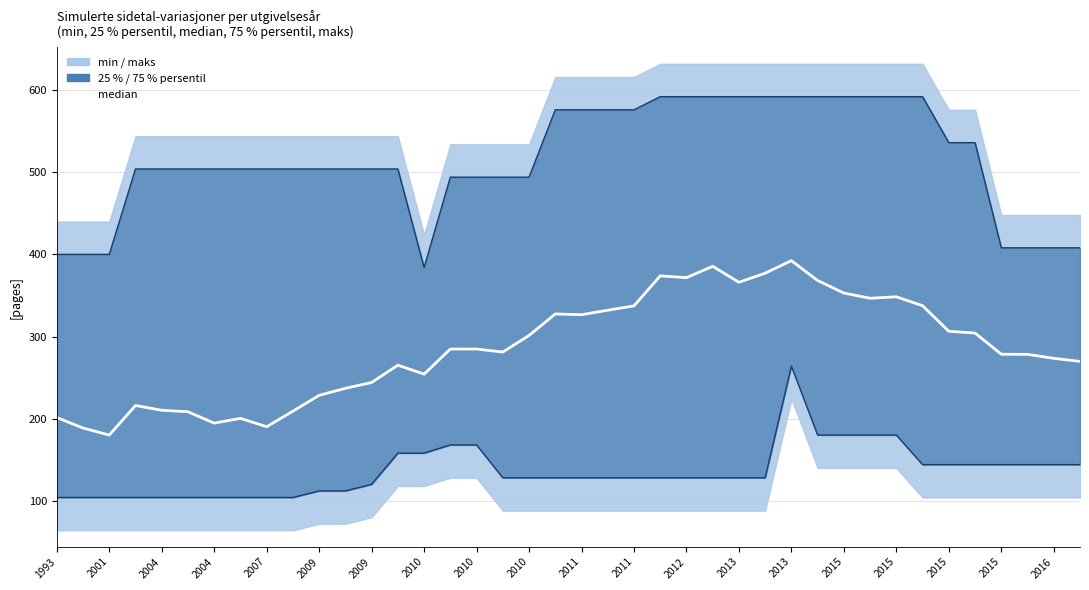

True or false: 25% persentil and 75% persentil cross at least once.

False